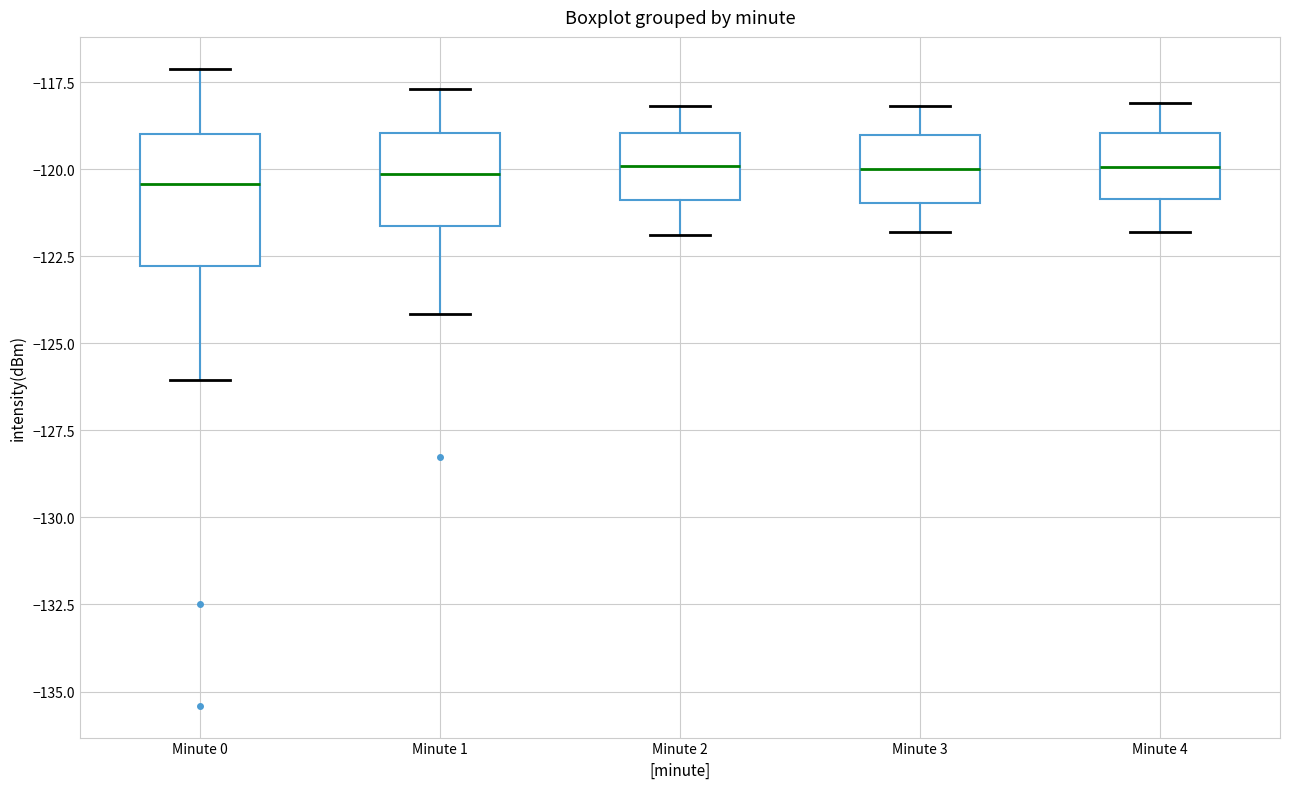

Where does the lower whisker of the box for Minute 4 end on the y-axis? The values are not printed on the chart, so give them approximately, as read against the axis.

-122.0